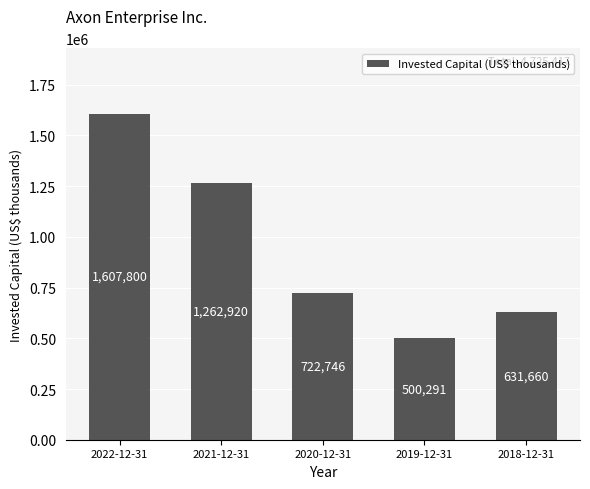

What is the label of the 2nd bar from the right?

2019-12-31